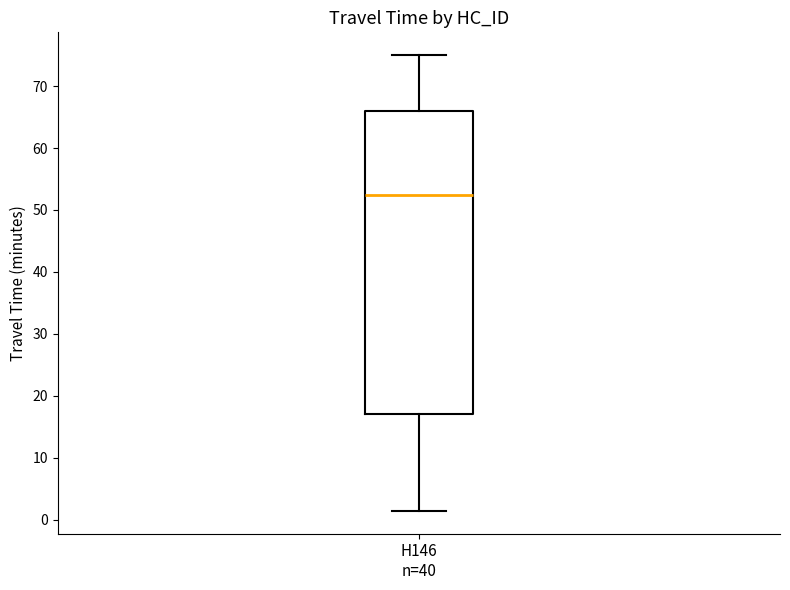

Where is the upper edge of the box for H146 n=40 on the y-axis? The values are not printed on the chart, so give them approximately, as read against the axis.

66